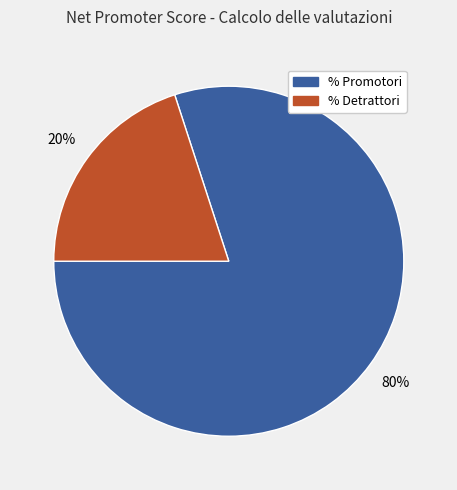

To the nearest percent, what is the average slice percentage?

50%